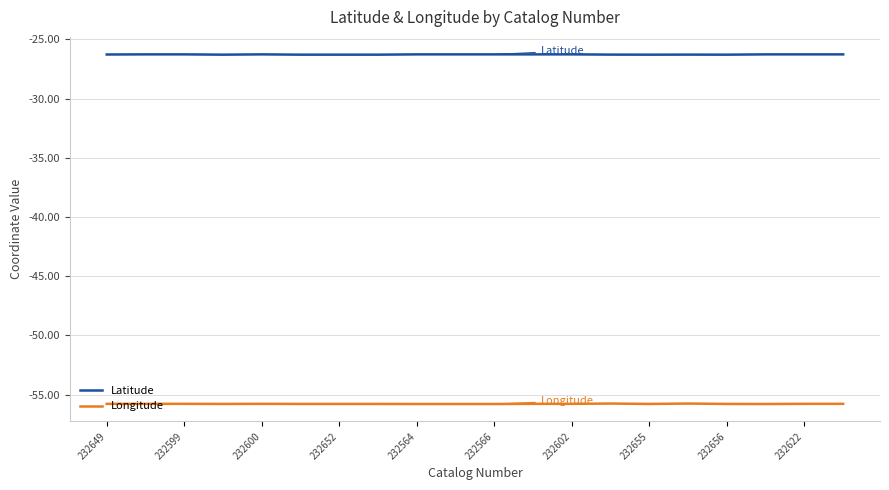

What is the lowest value of the Longitude series?

-55.8